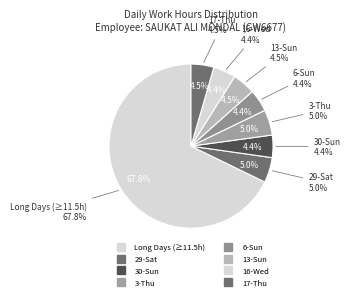

Is it true that 16-Wed is 11% of the pie?

False